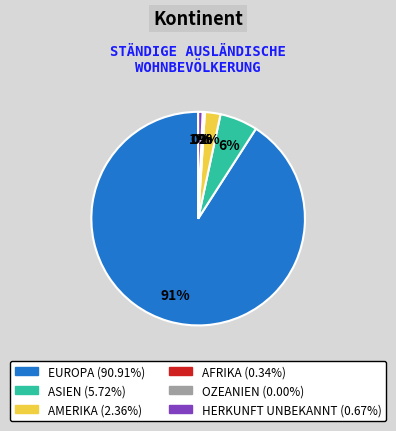

Do Asien and Ozeanien together represent more than half of the pie?

No